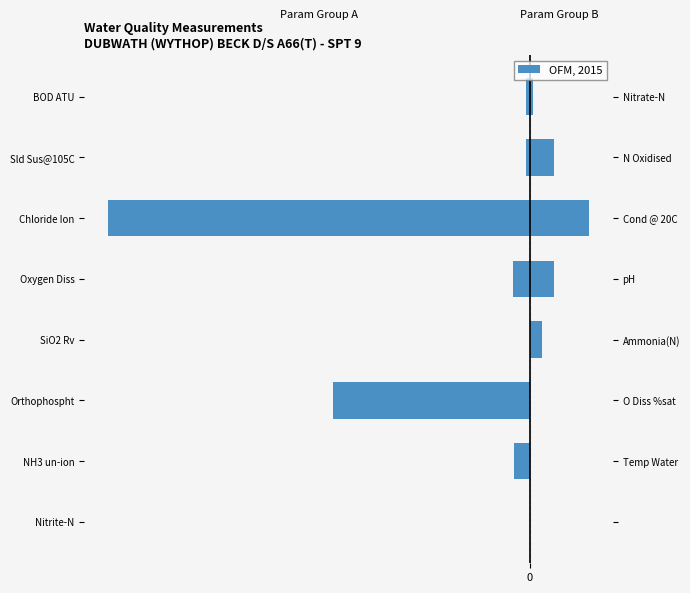

List the labels in order of value, smallest first.

Chloride Ion, Orthophospht, Oxygen Diss, NH3 un-ion, Sld Sus@105C, BOD ATU, SiO2 Rv, Nitrite-N